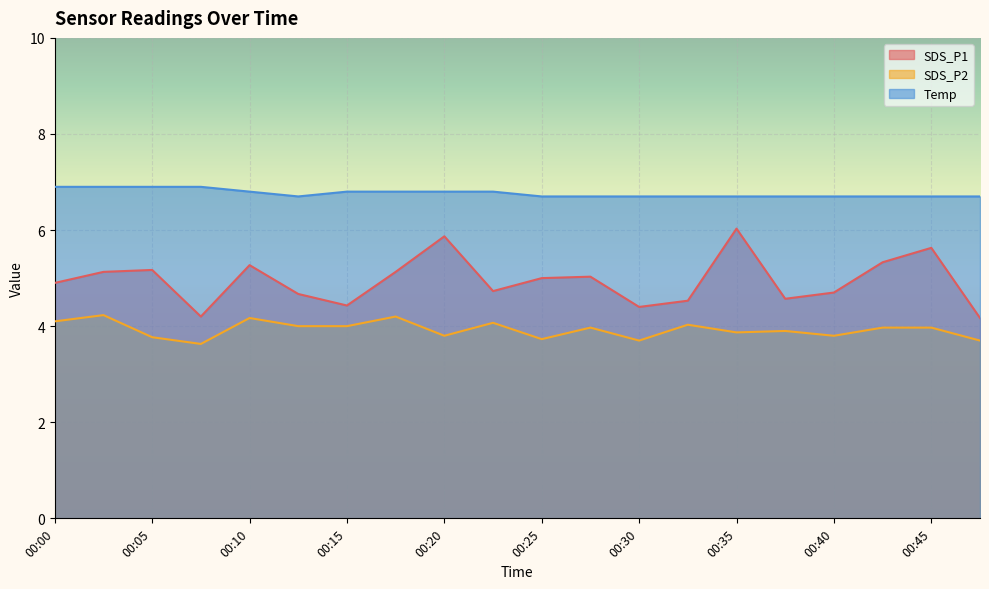

Which category has the highest value in the Temp series?

00:00